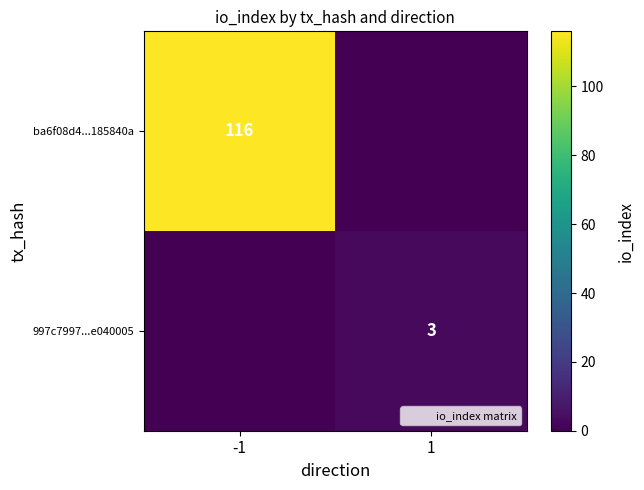

Which series has the largest total across all categories?

ba6f08d4...185840a